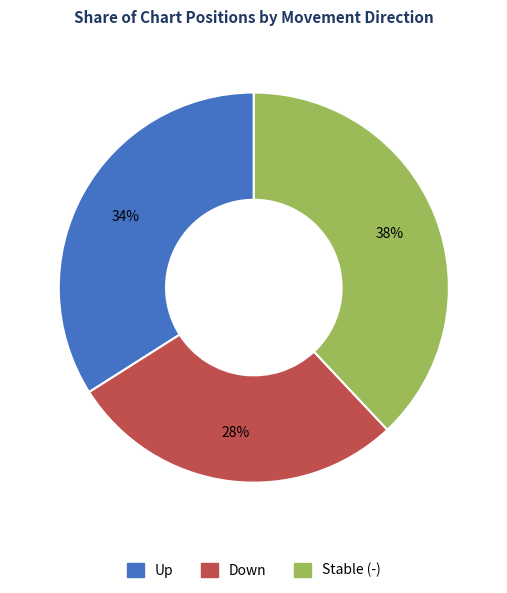

To the nearest percent, what is the average slice percentage?

33%